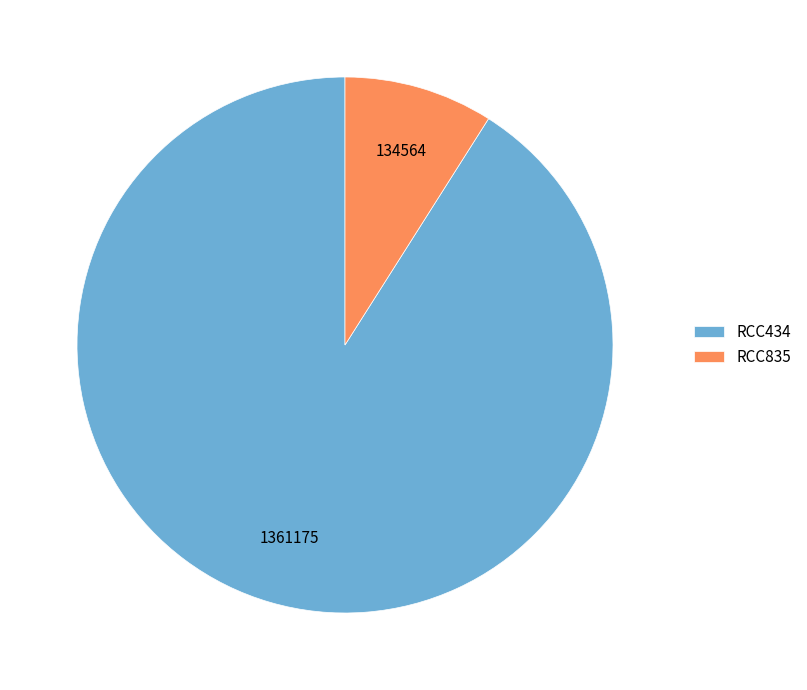

Rank the categories by value from lowest to highest.

RCC835, RCC434